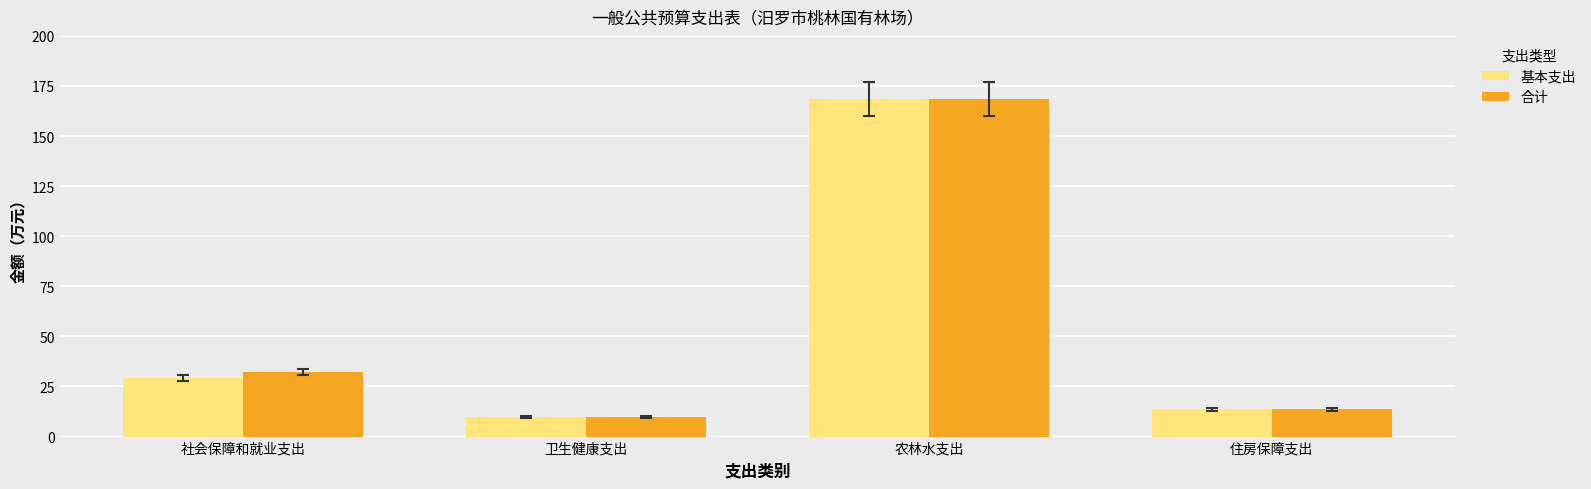

Rank the series at 社会保障和就业支出 from lowest to highest value.

基本支出, 合计